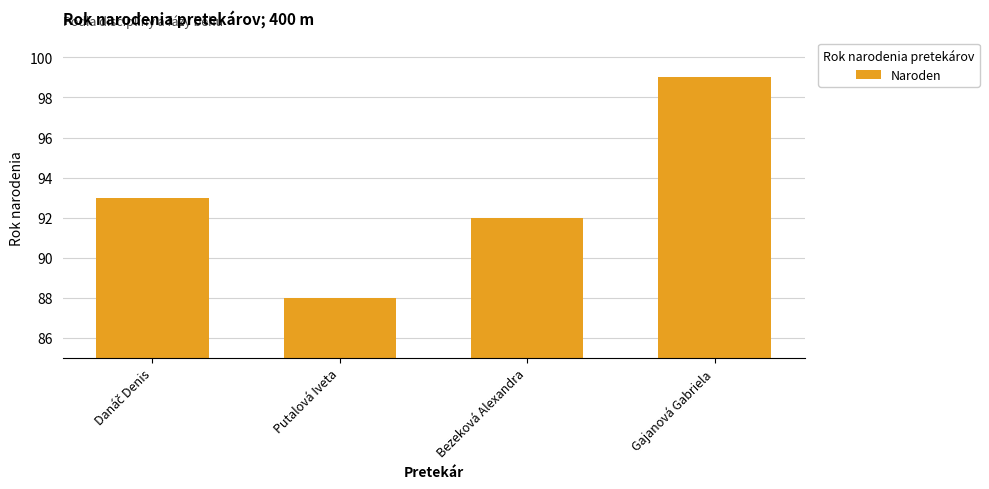

What is the sum of all values?

372